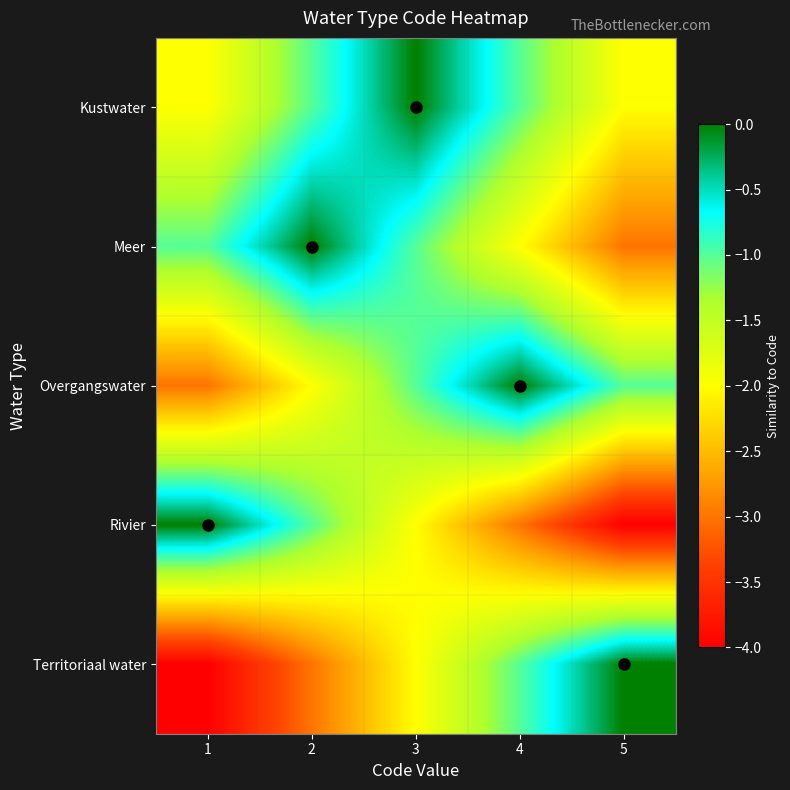

What is the total value across all series at 3?

-6